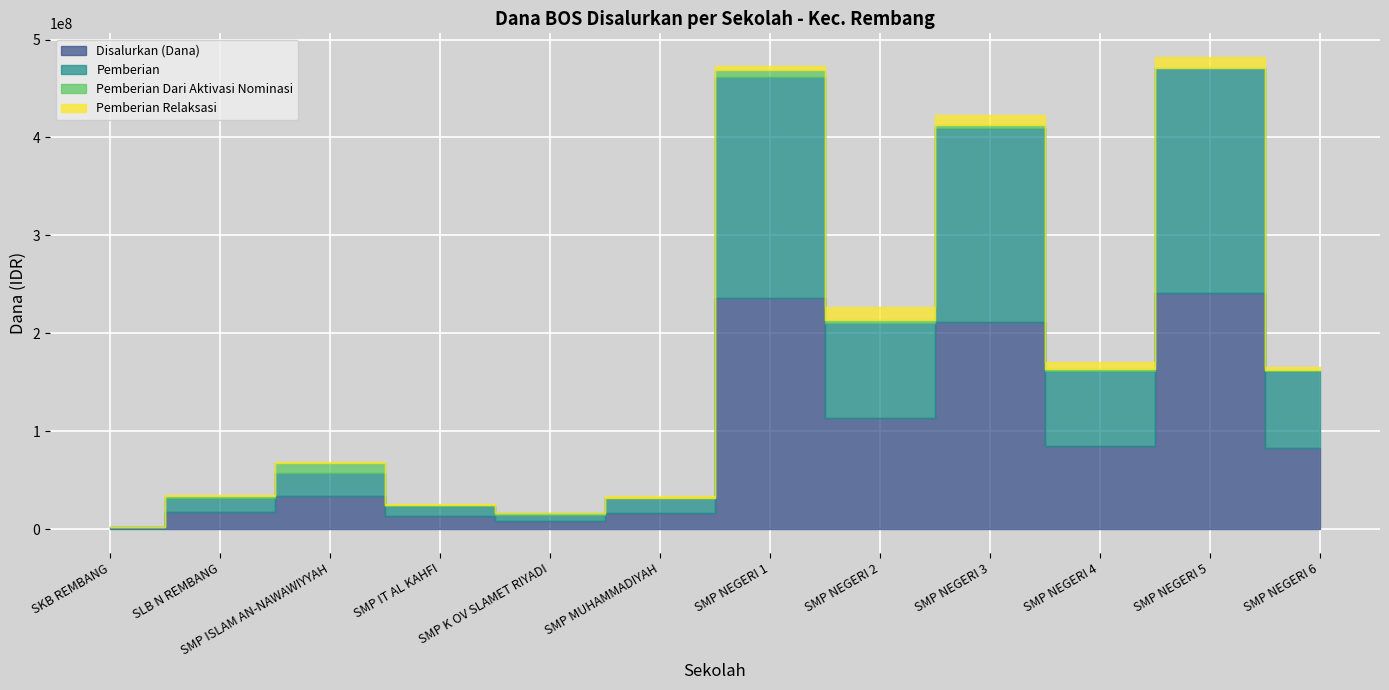

True or false: Pemberian and Pemberian Dari Aktivasi Nominasi intersect in this chart.

False